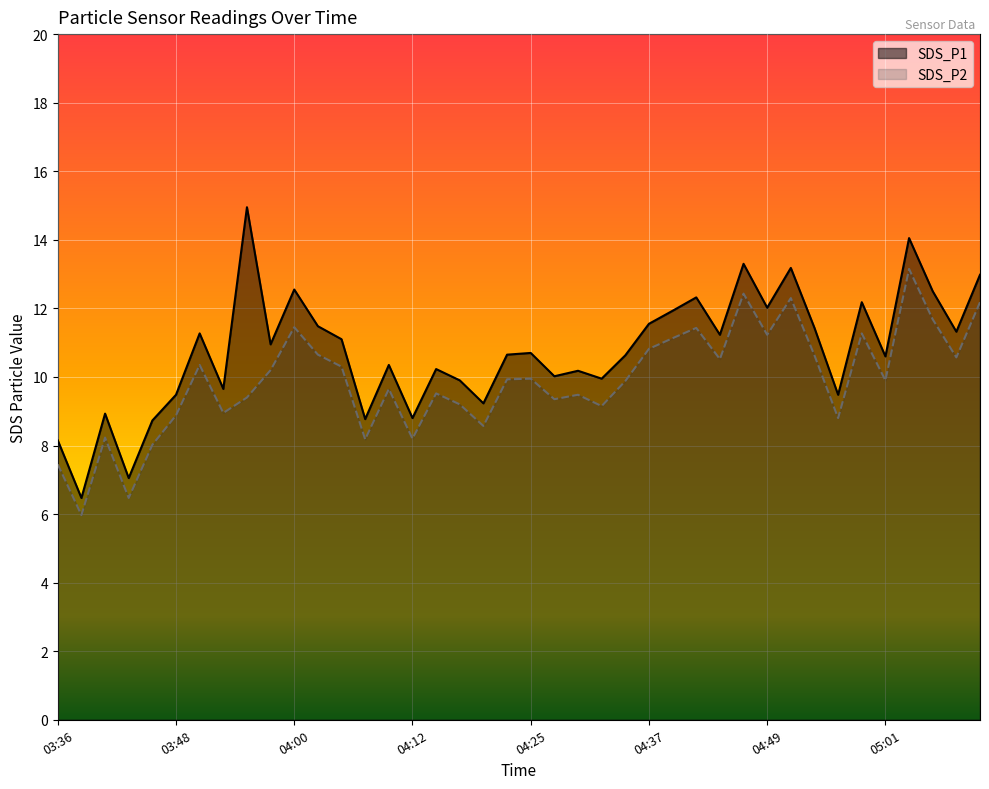

True or false: SDS_P1 and SDS_P2 cross at least once.

False